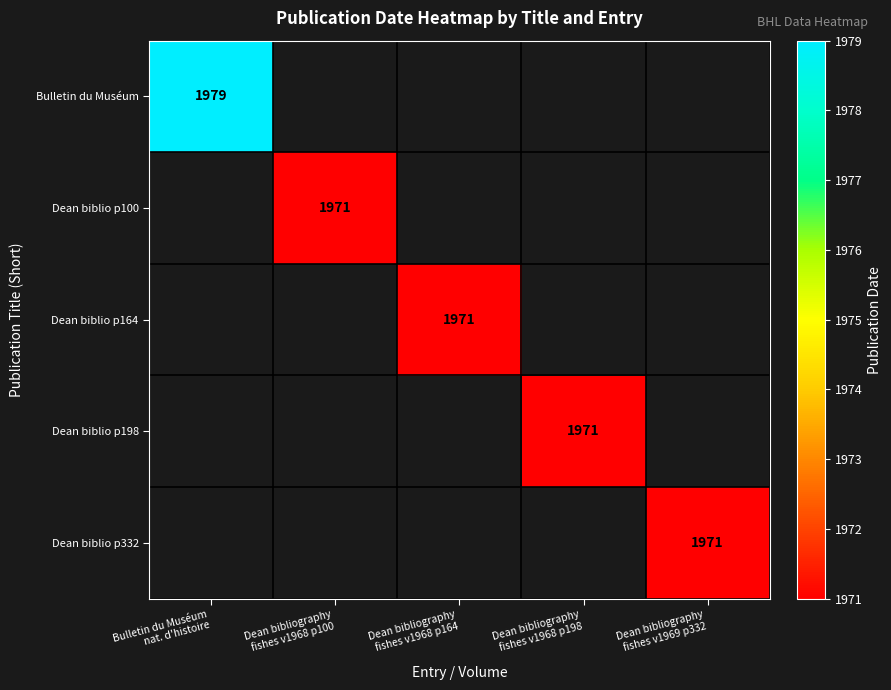

At how many categories does at least one series exceed 1974?

1